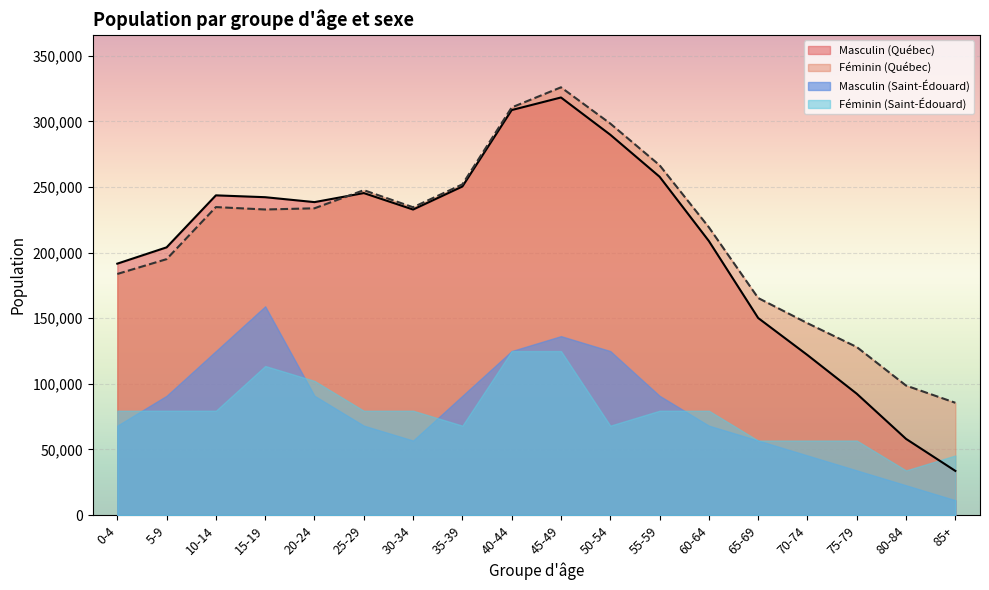

What is the sum of all Féminin (Québec) values?

3858440.0